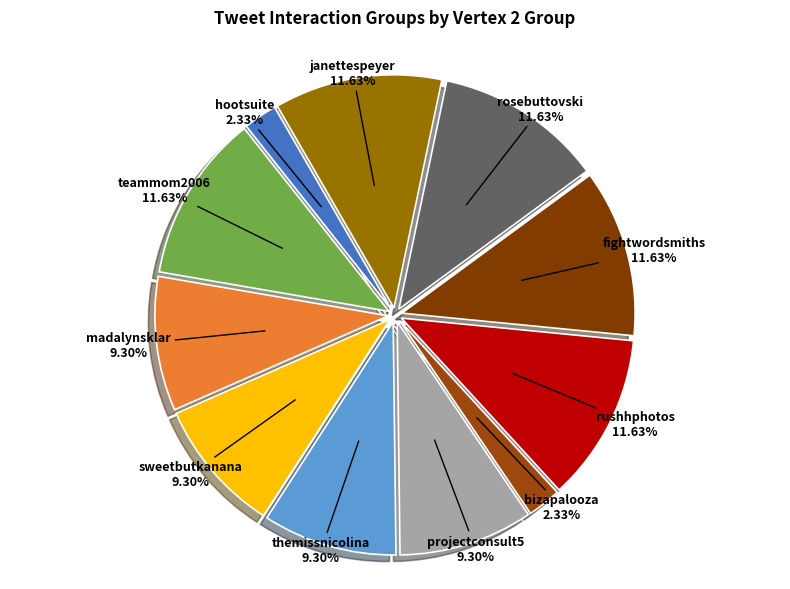

How many segments does this pie chart have?

11